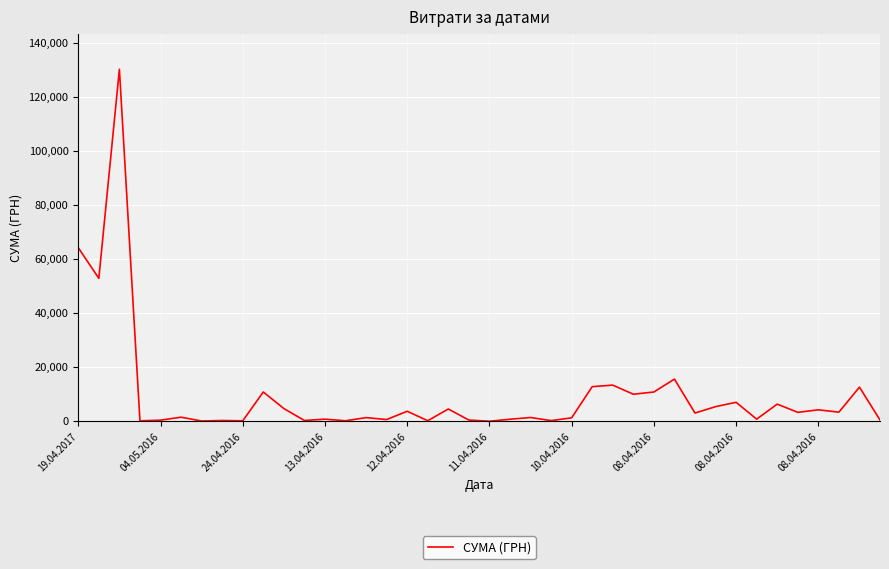

What is the difference between the maximum and minimum values?

130357.3